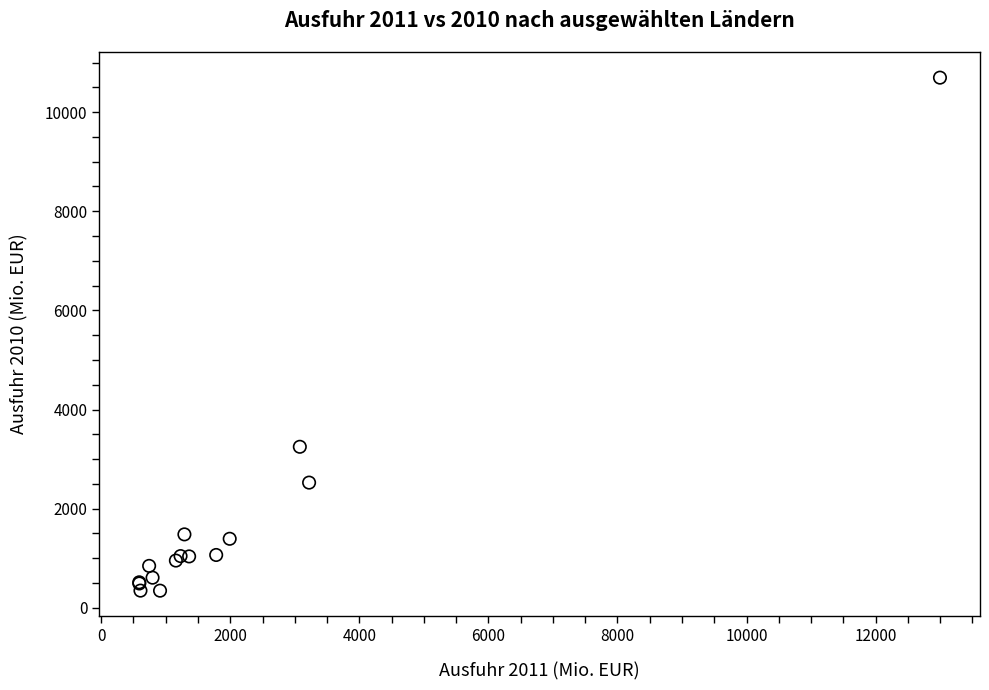

What Y value in the scatter plot is closest to 5520?

3248.7